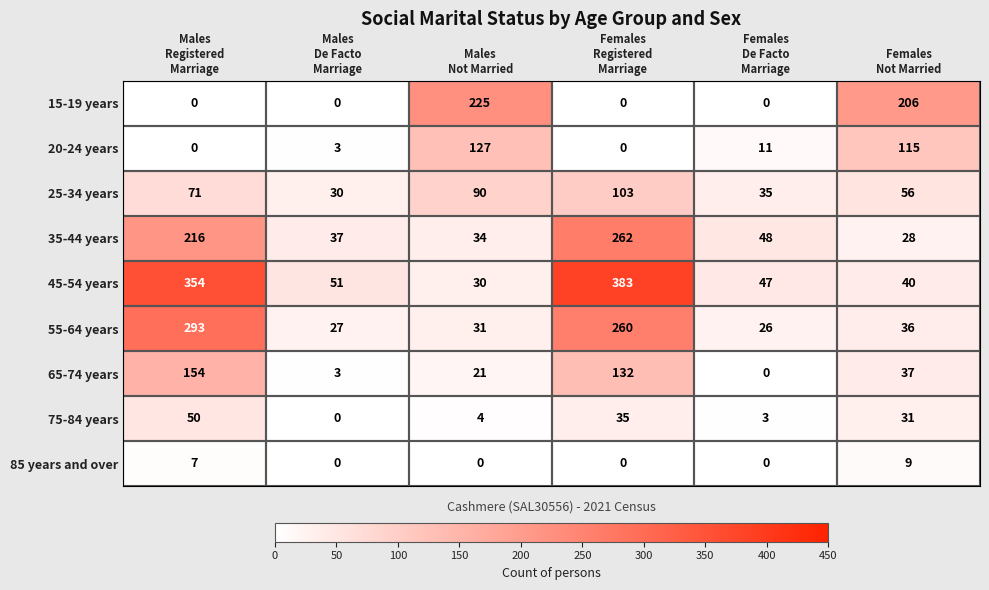

Which series has the widest spread of values?

45-54 years